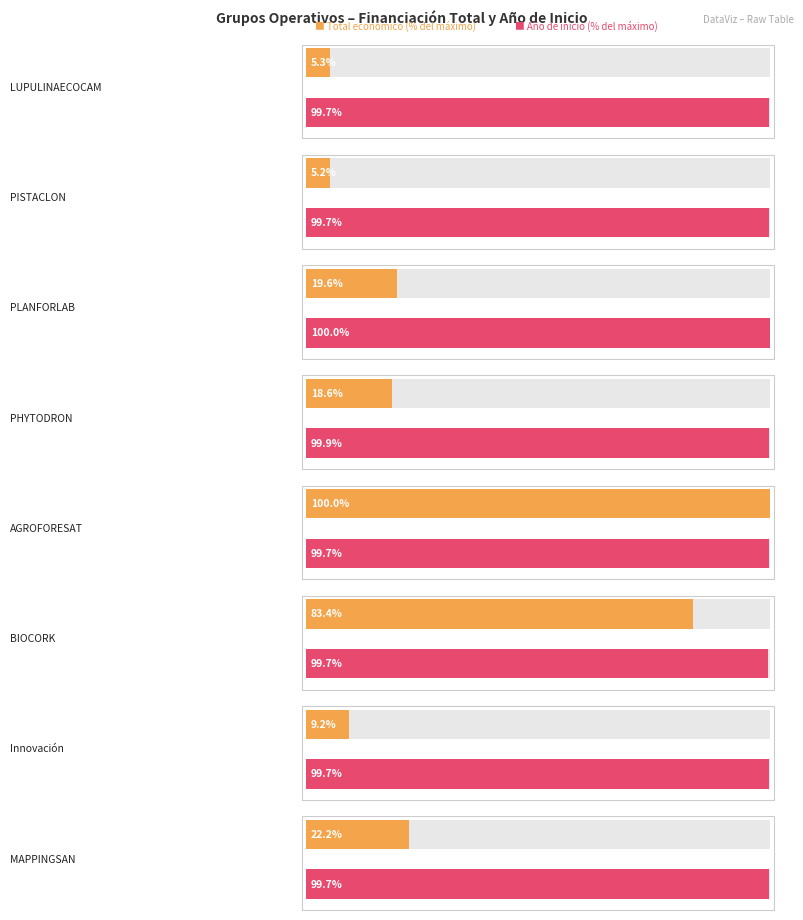

Rank the categories by value from highest to lowest.

AGROFORESAT, BIOCORK, MAPPINGSAN, PLANFORLAB, PHYTODRON, Innovación, LUPULINAECOCAM, PISTACLON